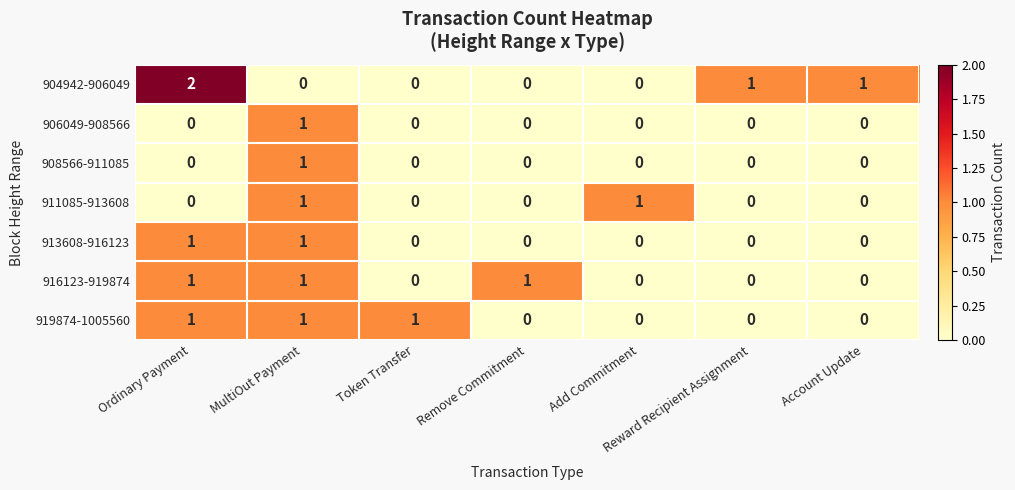

At which category is the sum across all series the highest?

MultiOut Payment